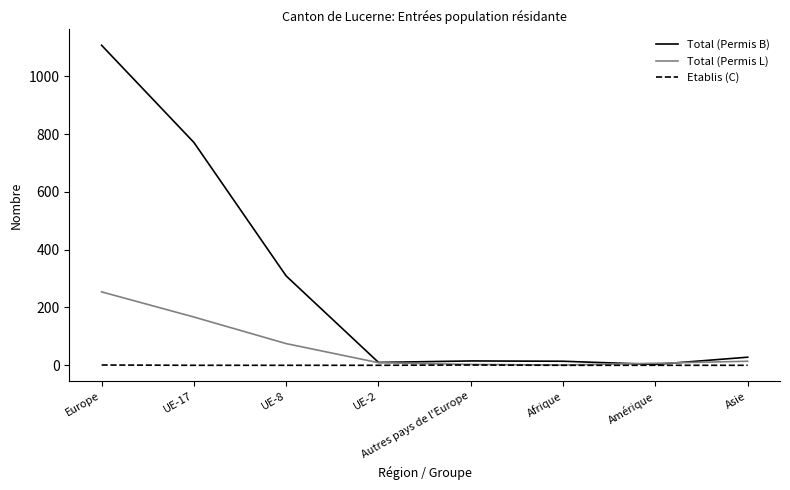

What position from the right is UE-17?

7